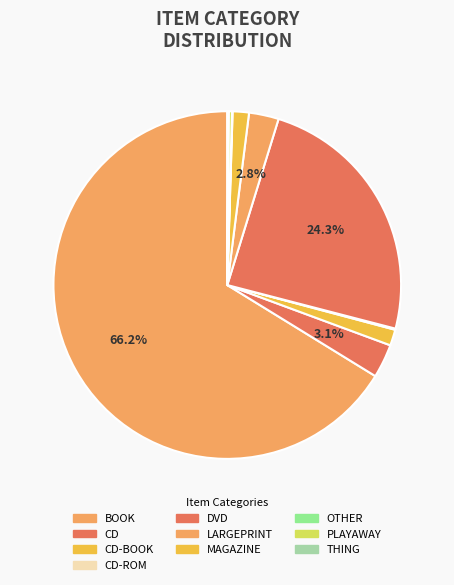

To the nearest percent, what is the difference between the largest and smallest slice percentages?

66%